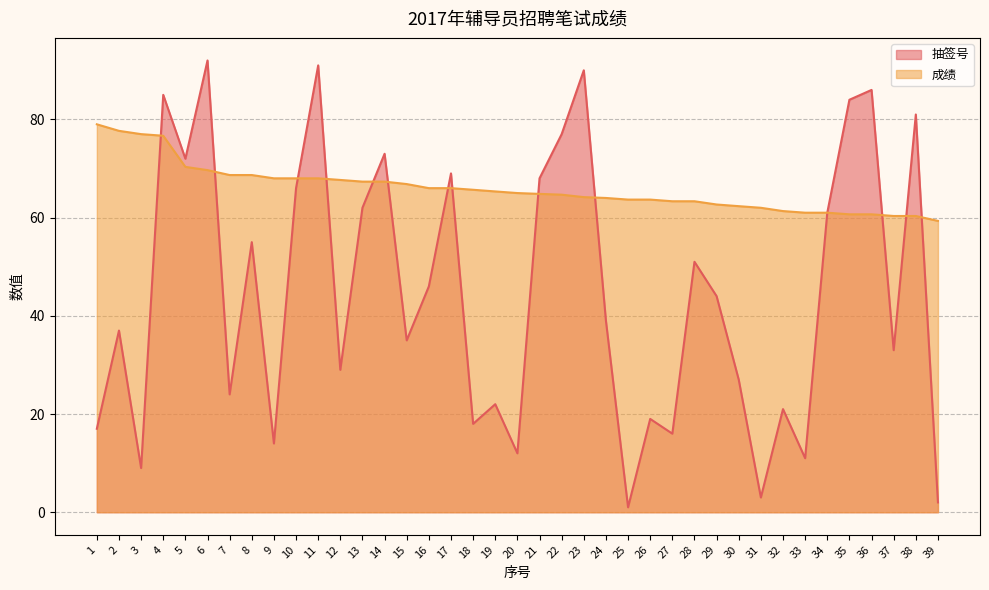

After their last crossing, which series has the higher values: 抽签号 or 成绩?

成绩